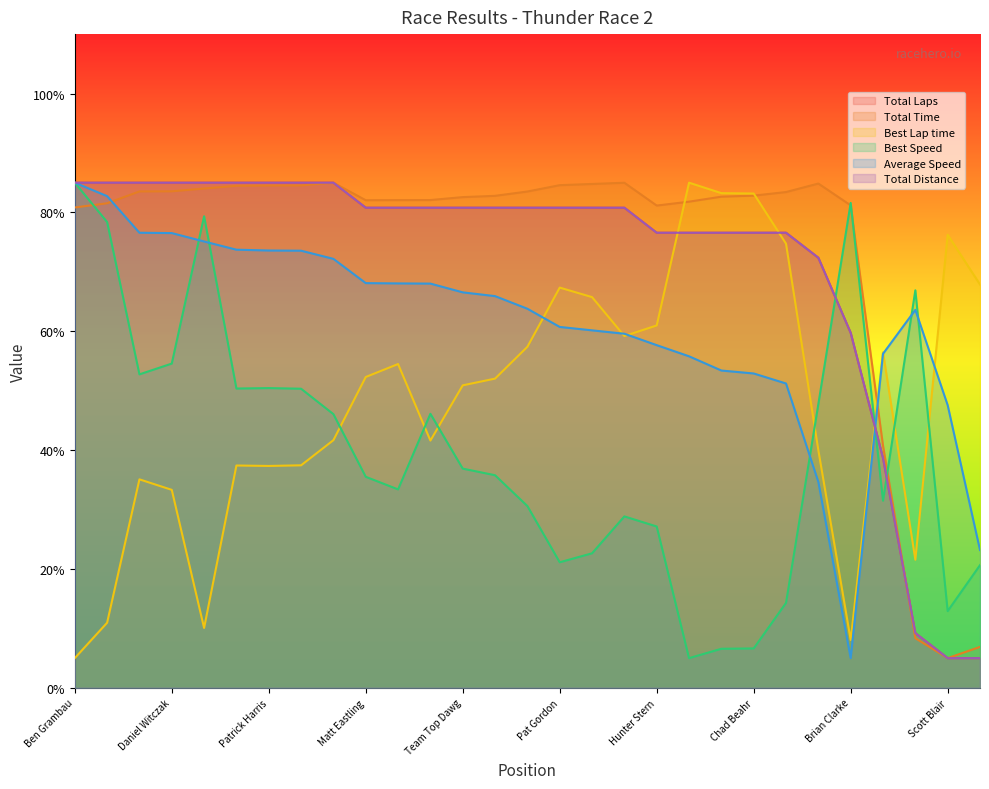

What is the approximate value of Average Speed at Scott Pugh?

53.4